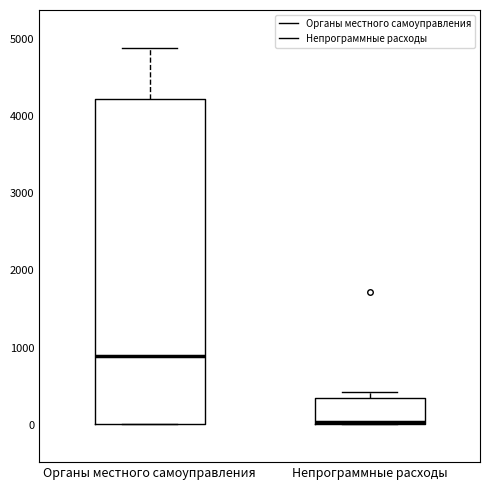

Comparing the boxes themselves (not the whiskers), which one is the tallest?

Органы местного самоуправления